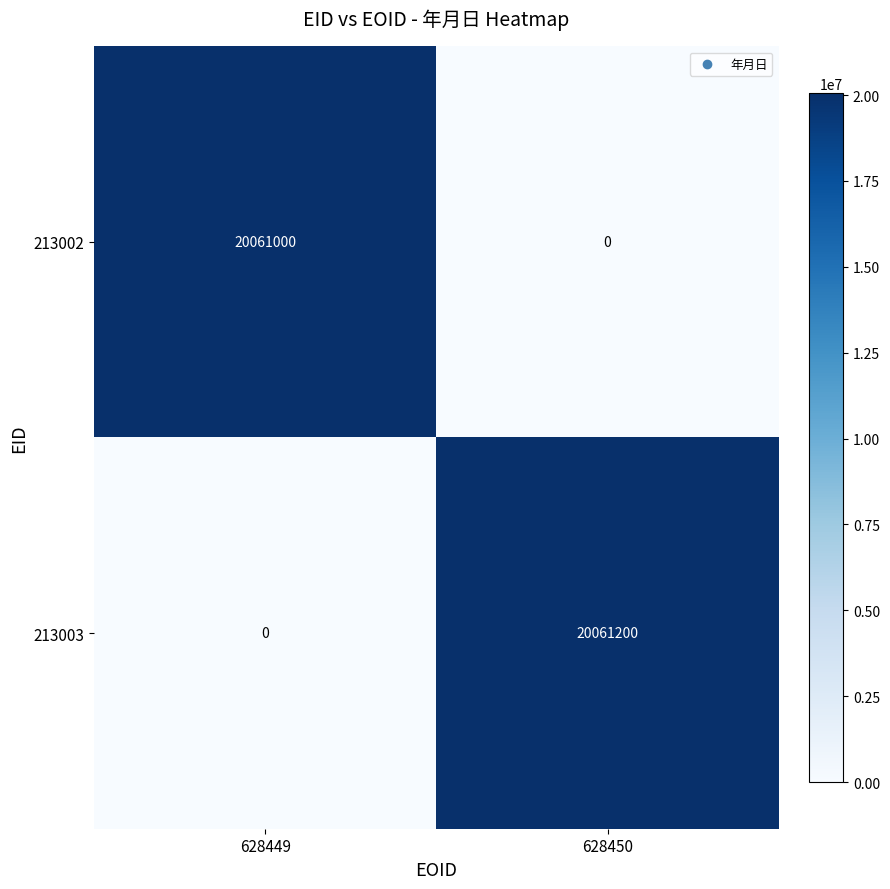

At which category does the chart reach its peak across all series?

628450